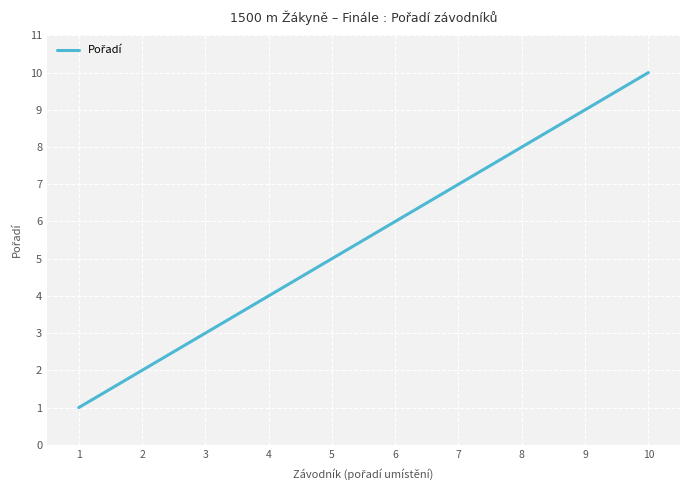

Does the chart display data point markers on the line(s)?

No